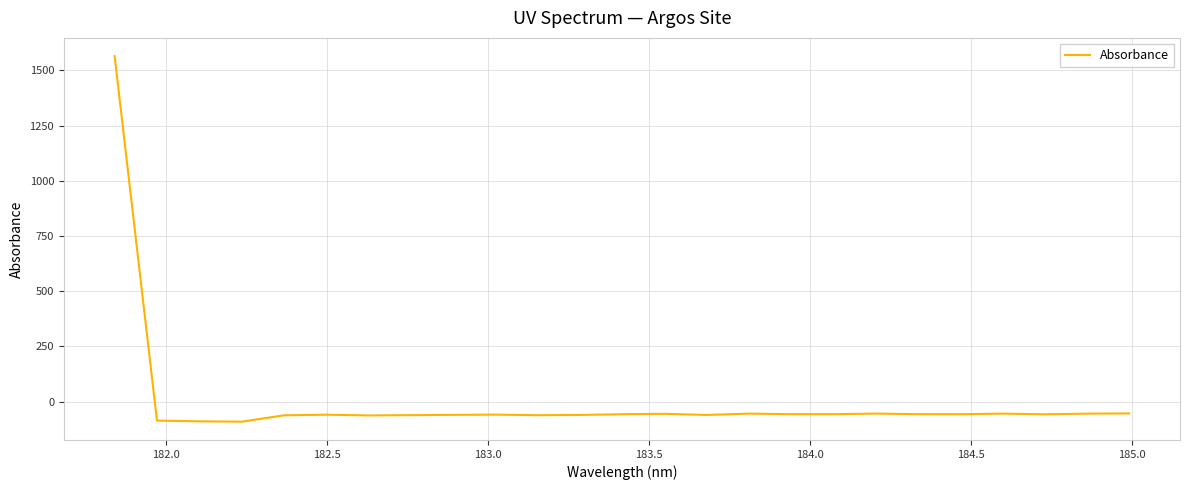

Is this an area chart (filled region under the line)?

No